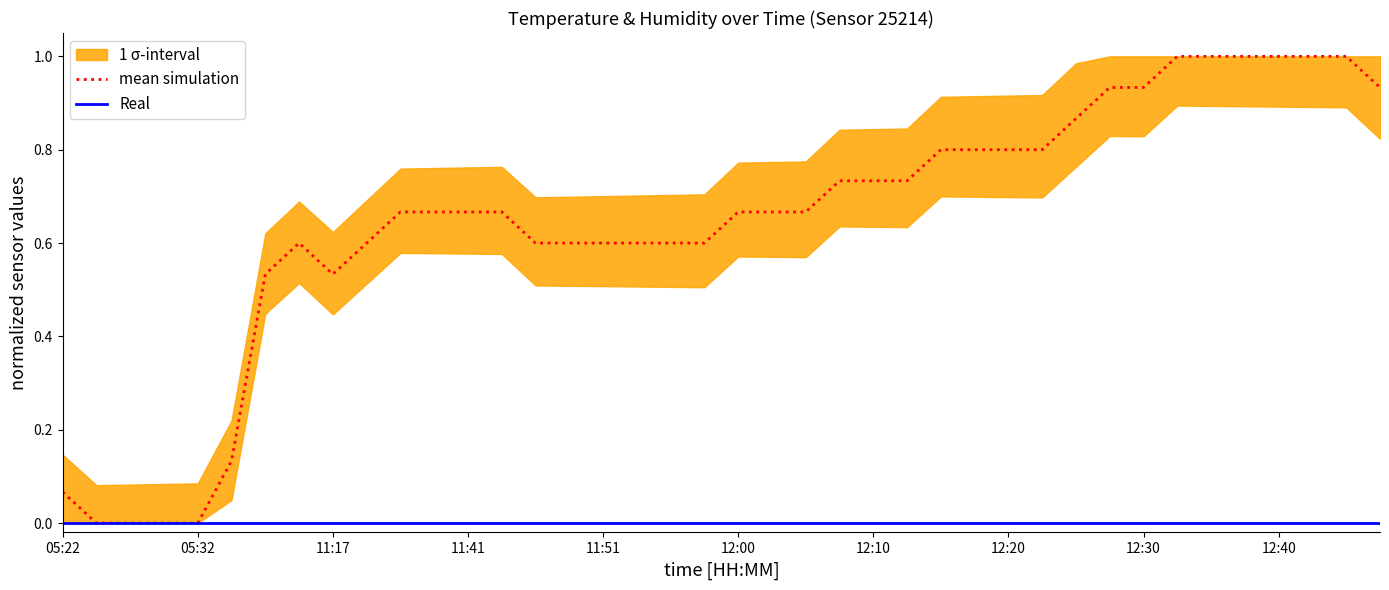

Is it true that mean simulation equals 0.0 at 05:22?

False